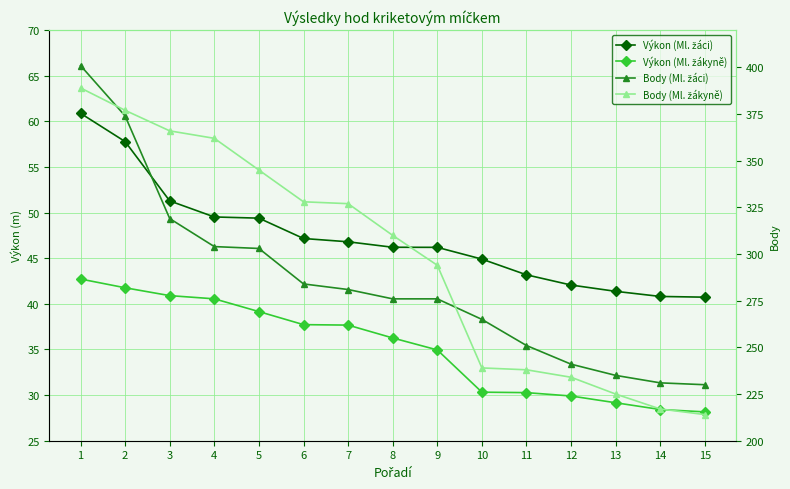

What are all the series names shown in the legend?

Výkon (Ml. žáci), Výkon (Ml. žákyně), Body (Ml. žáci), Body (Ml. žákyně)